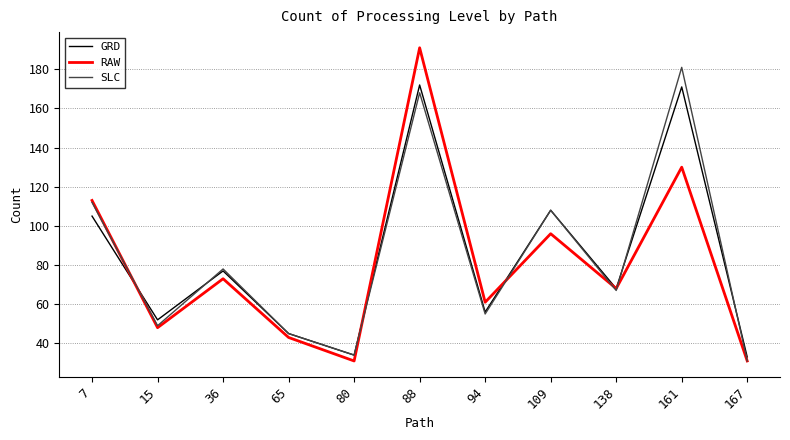

What is the difference between the maximum and second lowest values in the SLC series?

147